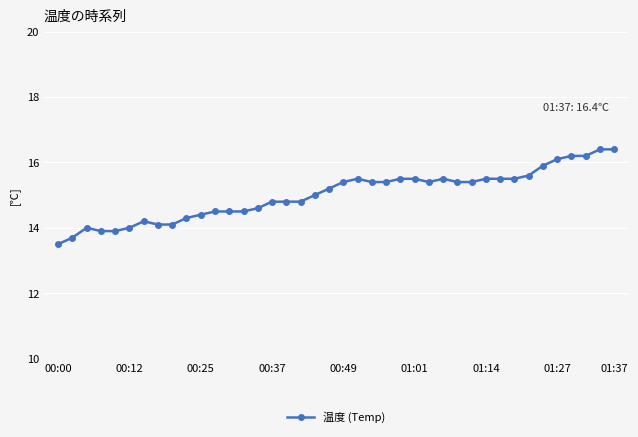

What is the smallest value displayed?

13.5